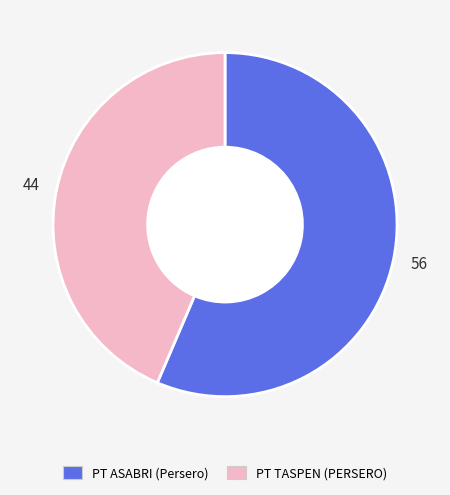

Approximately how many times larger is the value at PT ASABRI (Persero) compared to PT TASPEN (PERSERO)?

1.3